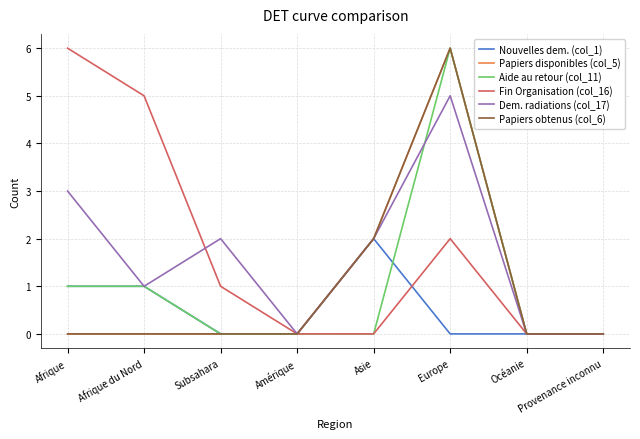

What is the label of the 2nd point from the right?

Océanie